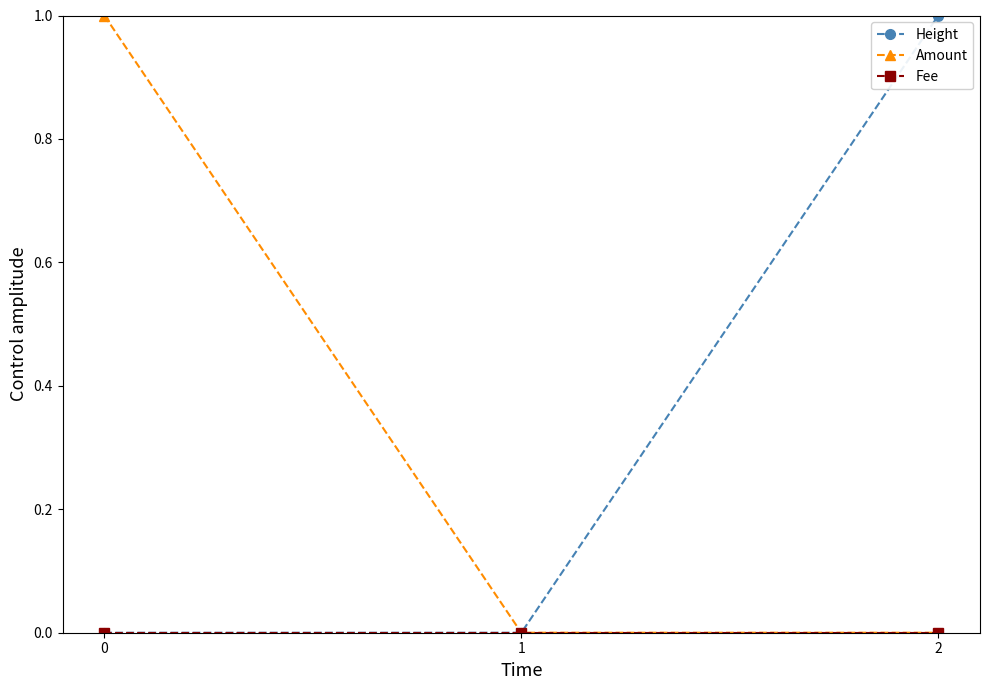

The value of Amount at 2 is 0.0. True or false?

True